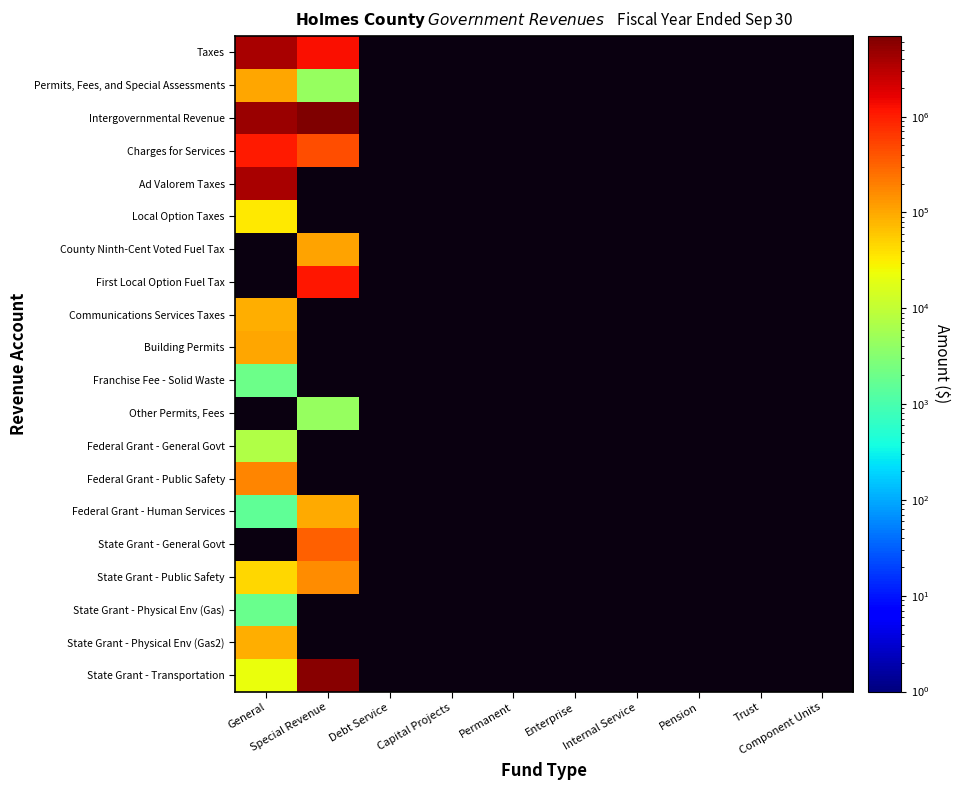

How many distinct data groups are displayed?

20